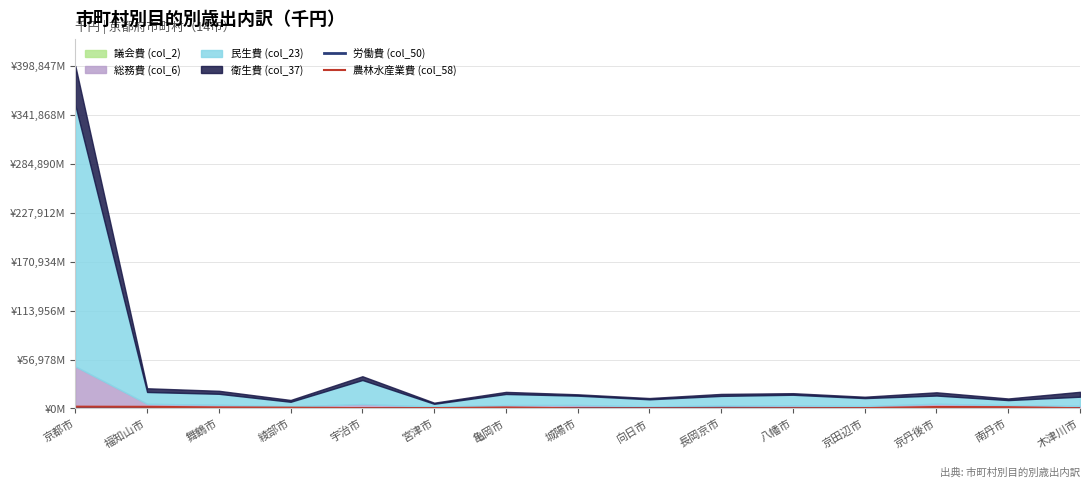

What is the average value of the 労働費 (col_50) series?

40384